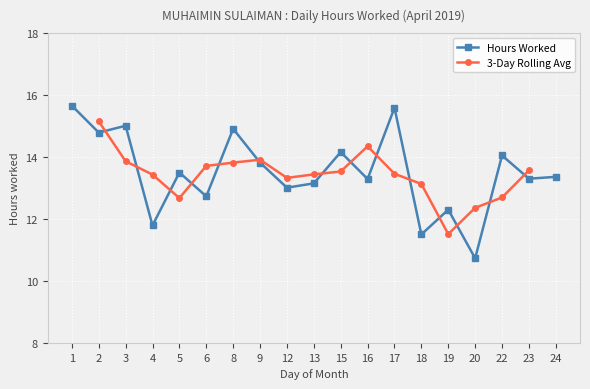

Which has a higher value, 23 or 6?

23